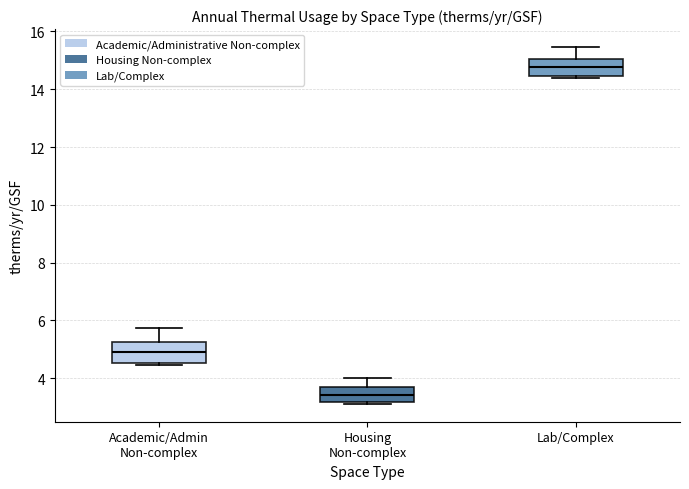

Where does the median line of the box for Housing Non-complex sit on the y-axis? The values are not printed on the chart, so give them approximately, as read against the axis.

3.4